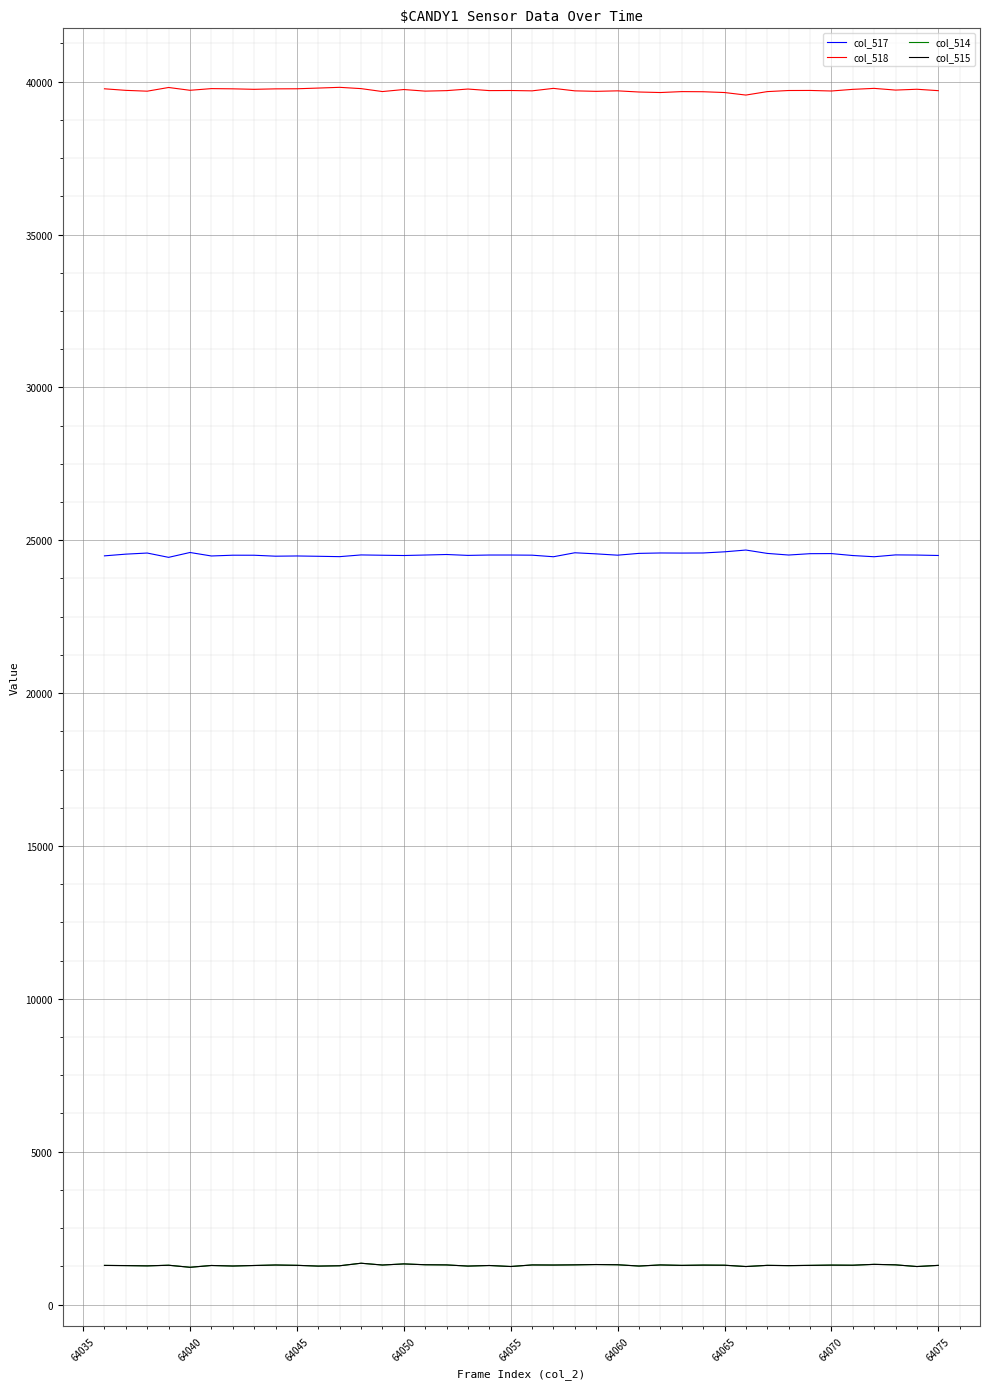

True or false: col_515 has more than 1 points higher than both neighbors.

True